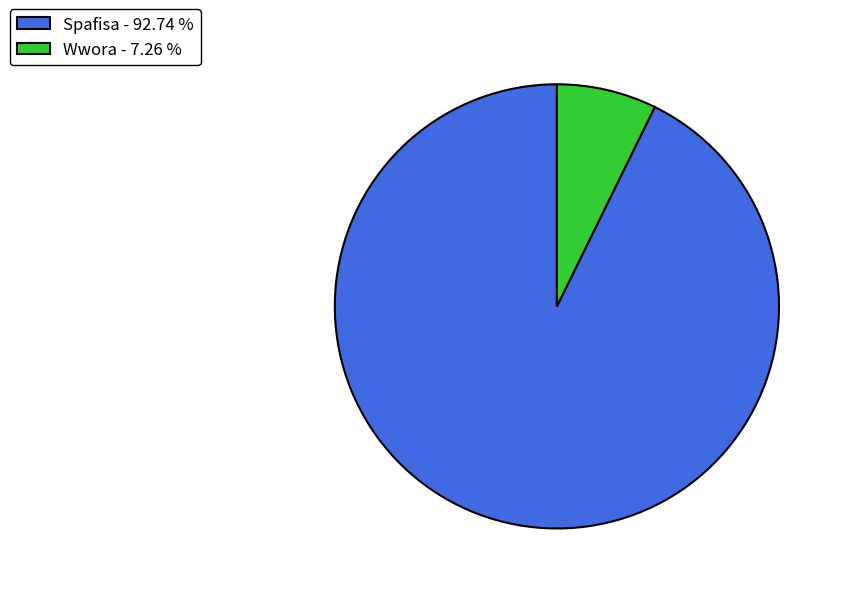

Is the sum of Wwora - 7.26 % and Spafisa - 92.74 % greater than half?

Yes